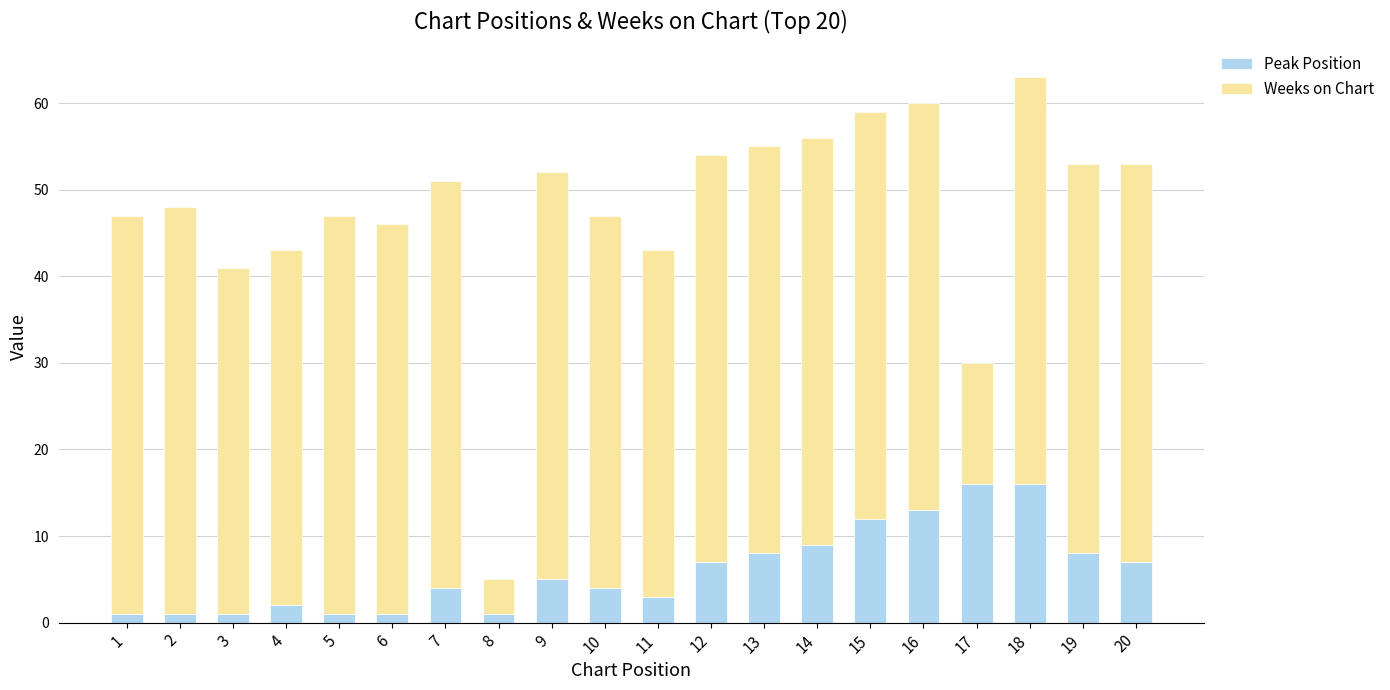

The Peak Position series shows 7 at 20. True or false?

True